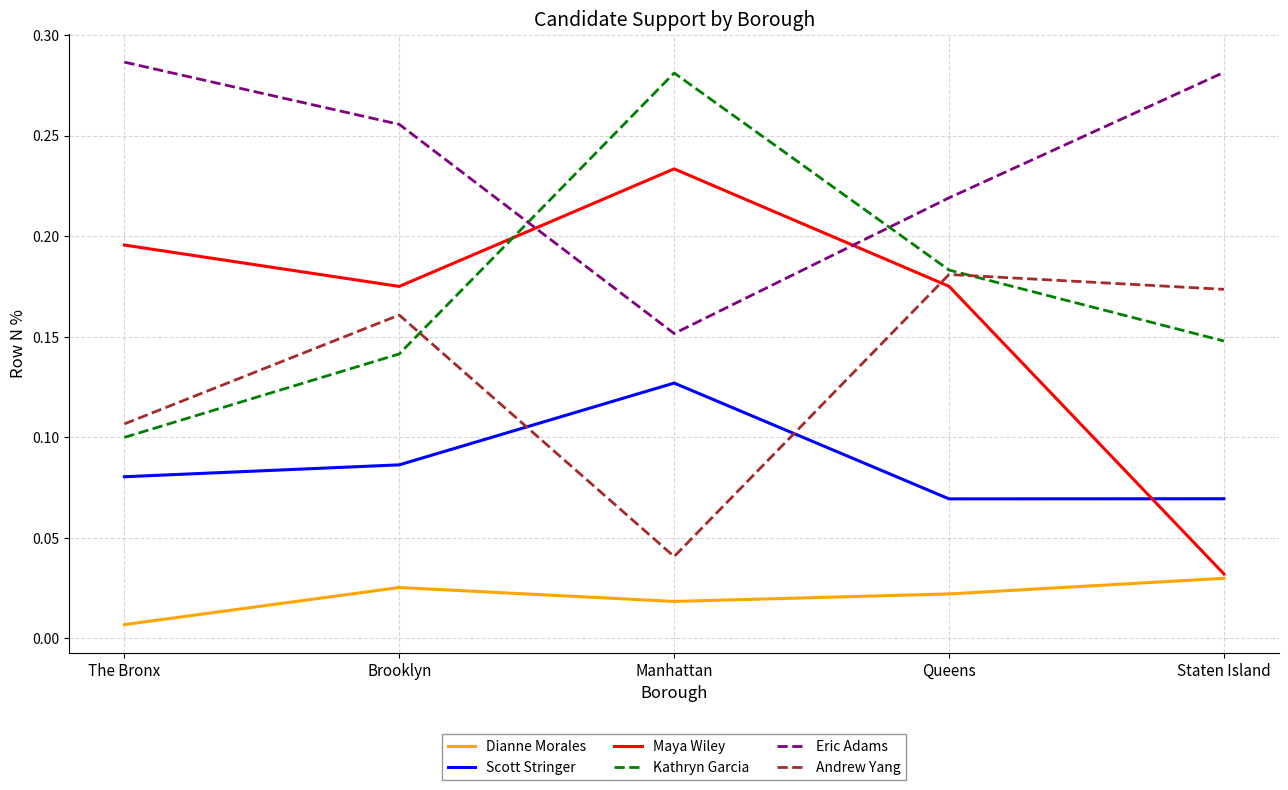

How many intersections are there between Andrew Yang and Maya Wiley?

1